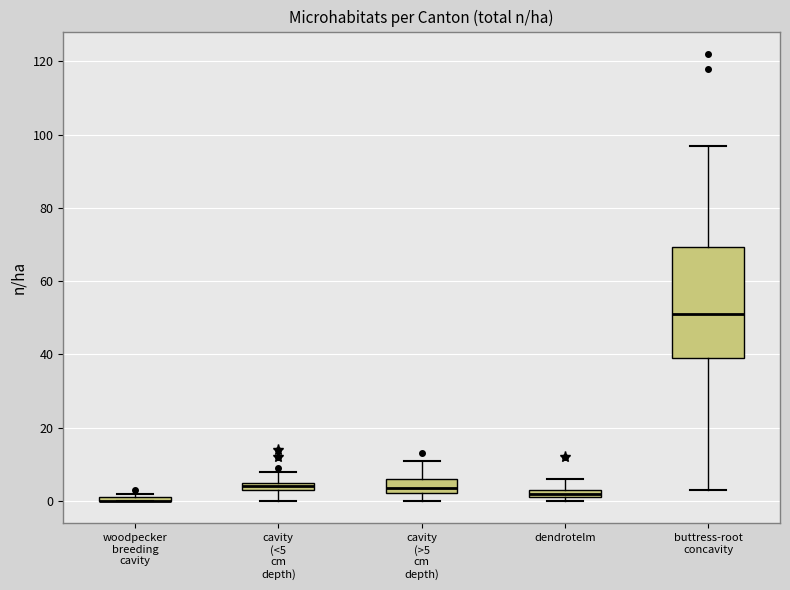

Which box is the tallest, from its lower edge to its upper edge?

buttress-root concavity